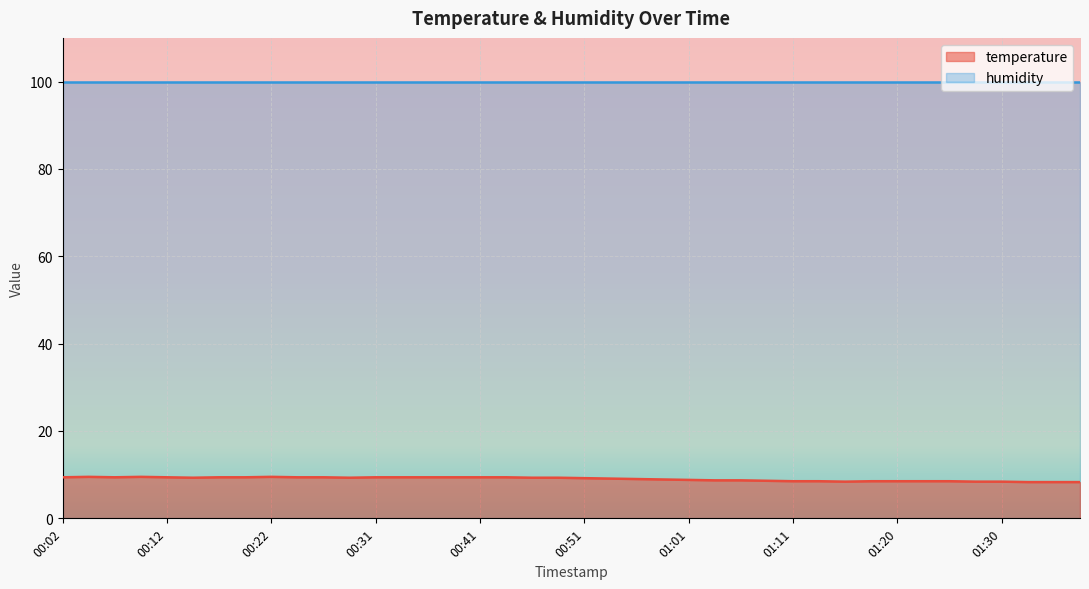

How many lines are shown in the chart?

2